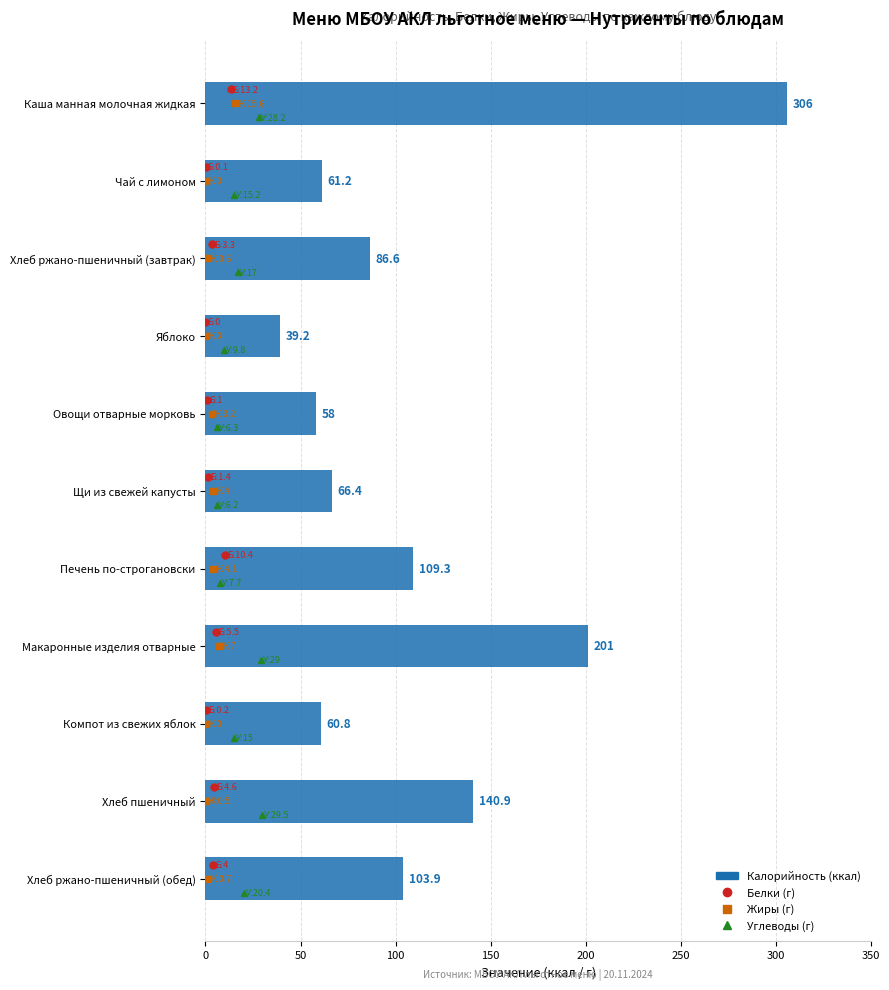

How many values are below 86?

5